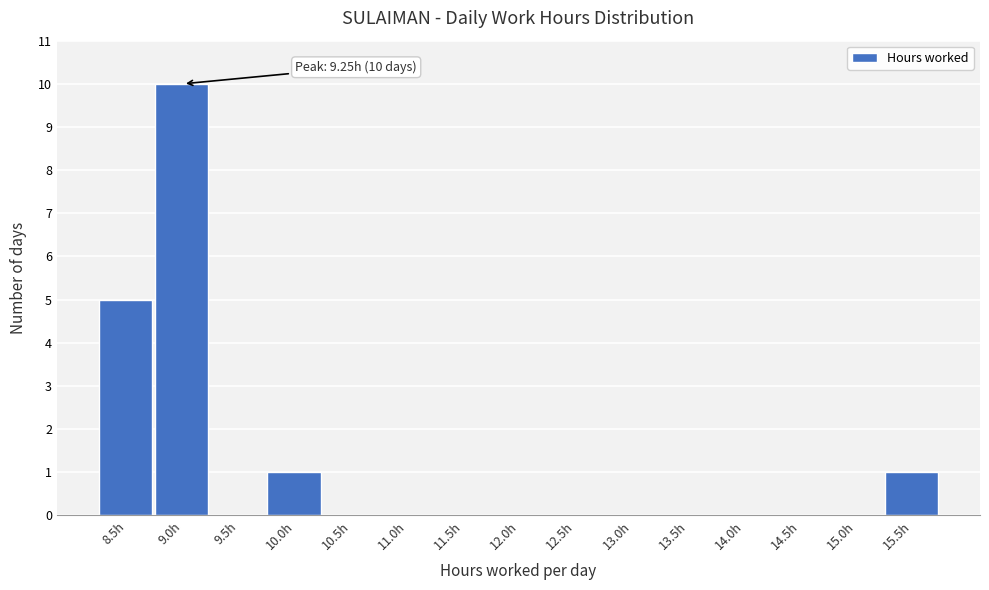

Reading left to right, transcribe all the data shown in this chart.

8.5h=5	9.0h=10	9.5h=0	10.0h=1	10.5h=0	11.0h=0	11.5h=0	12.0h=0	12.5h=0	13.0h=0	13.5h=0	14.0h=0	14.5h=0	15.0h=0	15.5h=1